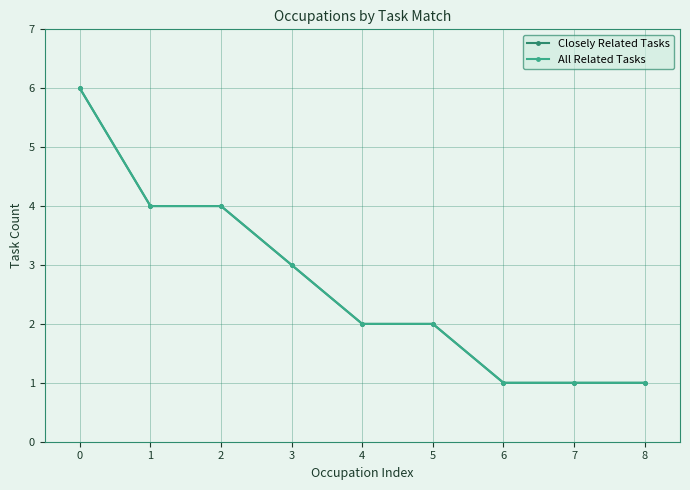

The value of Closely Related Tasks at 3 is 5. True or false?

False